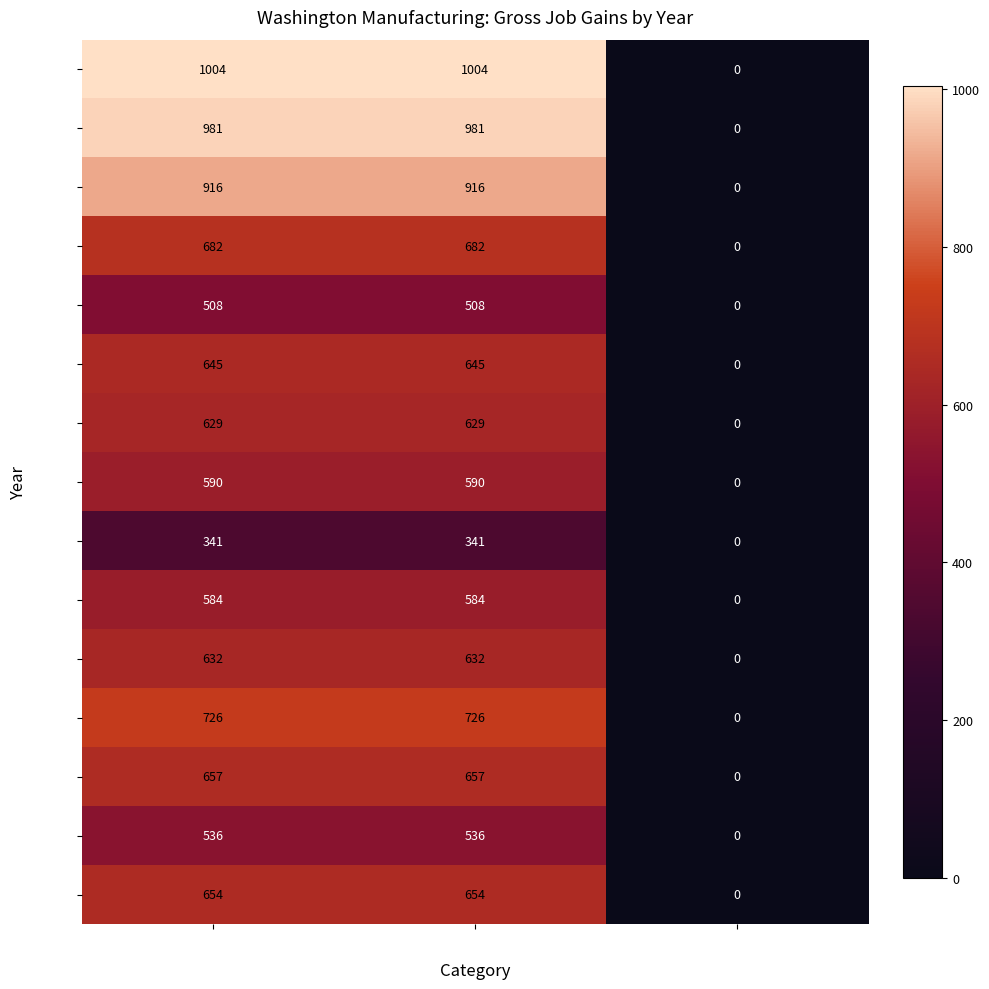

Count the 2004 values in the range 0 to 645.

3